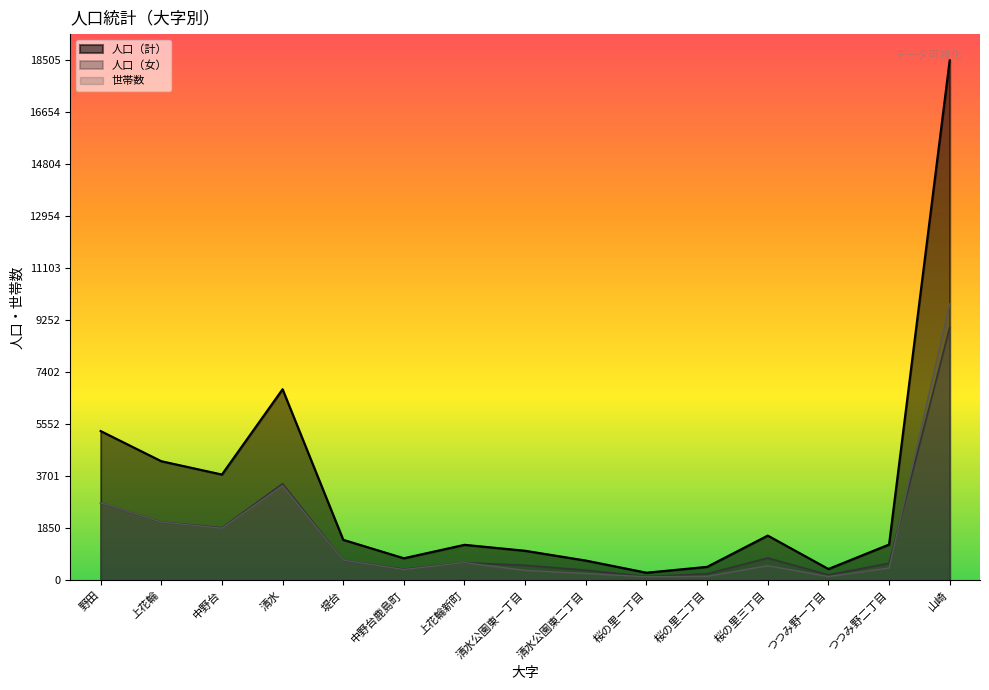

What is the difference between the second highest and minimum values in the 人口（女） series?

3298